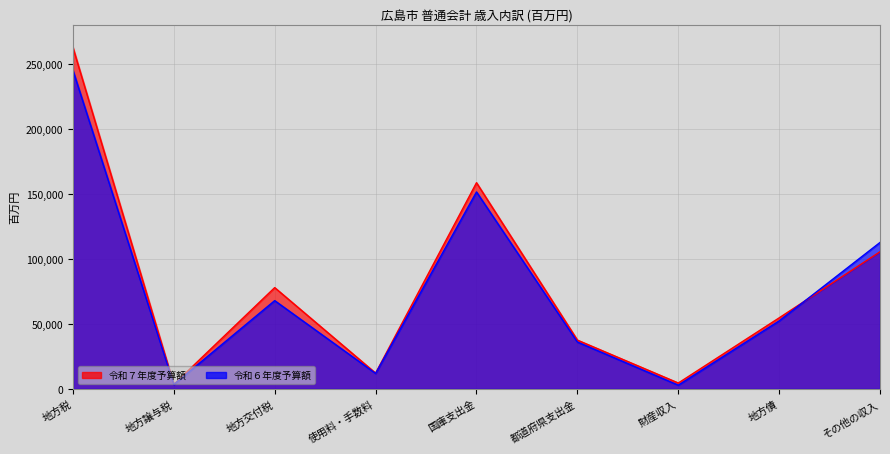

Rank the categories by 令和７年度予算額 value from highest to lowest.

地方税, 国庫支出金, その他の収入, 地方交付税, 地方債, 都道府県支出金, 使用料・手数料, 財産収入, 地方譲与税